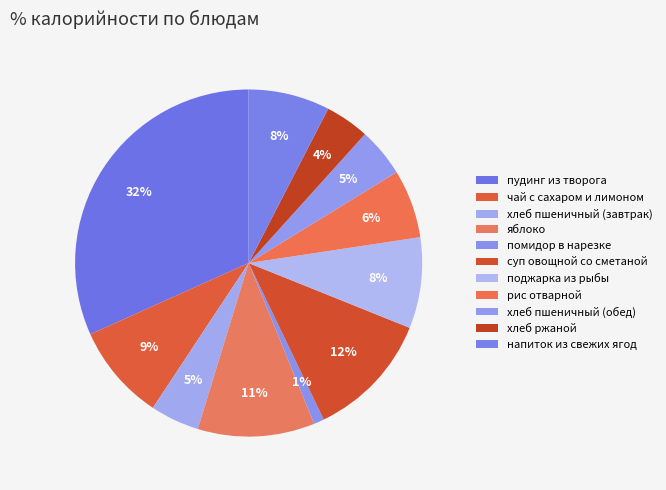

Does помидор в нарезке represent more than half of the total?

No